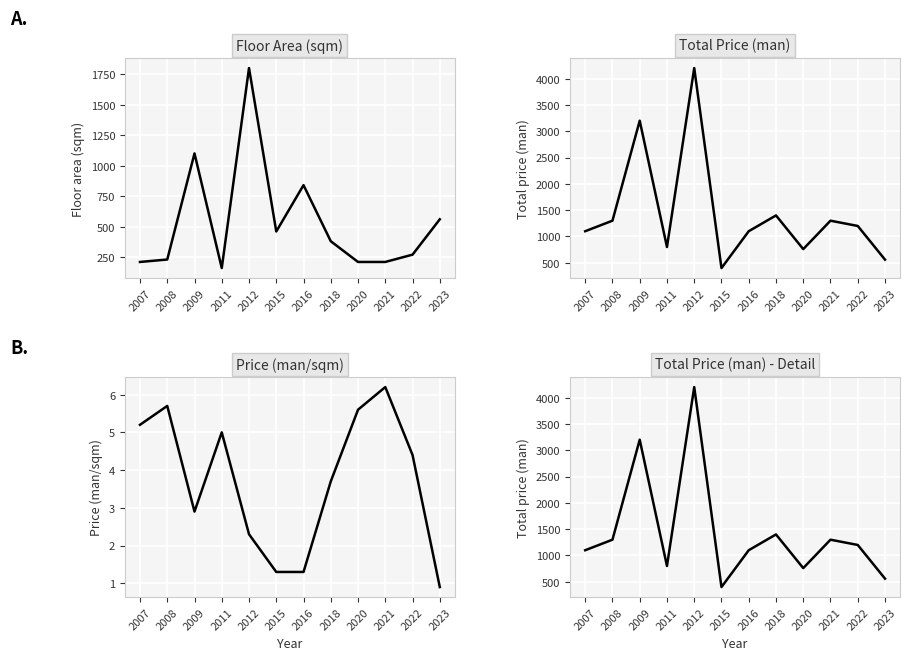

Reading left to right, list all the values displayed in this chart.

Floor area (sqm): 2007=210.0	2008=230.0	2009=1100.0	2011=160.0	2012=1800.0	2015=460.0	2016=840.0	2018=380.0	2020=210.0	2021=210.0	2022=270.0	2023=560.0
Total price (man): 2007=1100.0	2008=1300.0	2009=3200.0	2011=800.0	2012=4200.0	2015=400.0	2016=1100.0	2018=1400.0	2020=760.0	2021=1300.0	2022=1200.0	2023=560.0
Price (man/sqm): 2007=5.2	2008=5.7	2009=2.9	2011=5.0	2012=2.3	2015=1.3	2016=1.3	2018=3.7	2020=5.6	2021=6.2	2022=4.4	2023=0.9